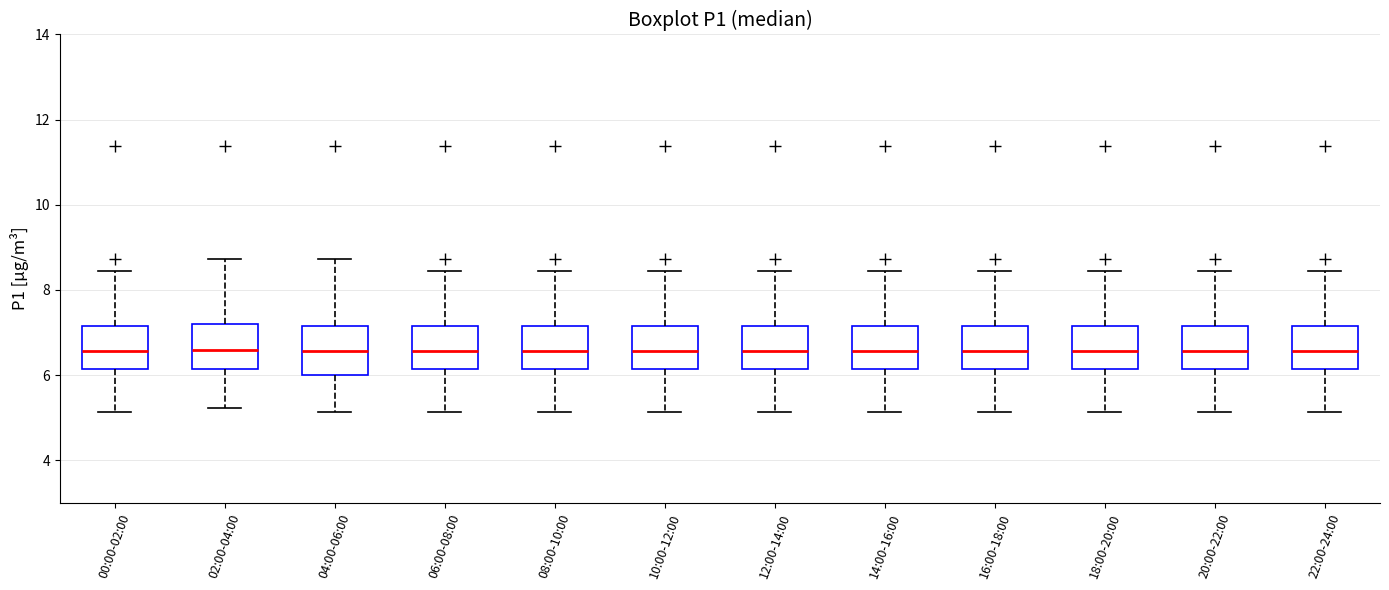

Where is the upper edge of the box for 08:00-10:00 on the y-axis? The values are not printed on the chart, so give them approximately, as read against the axis.

7.2